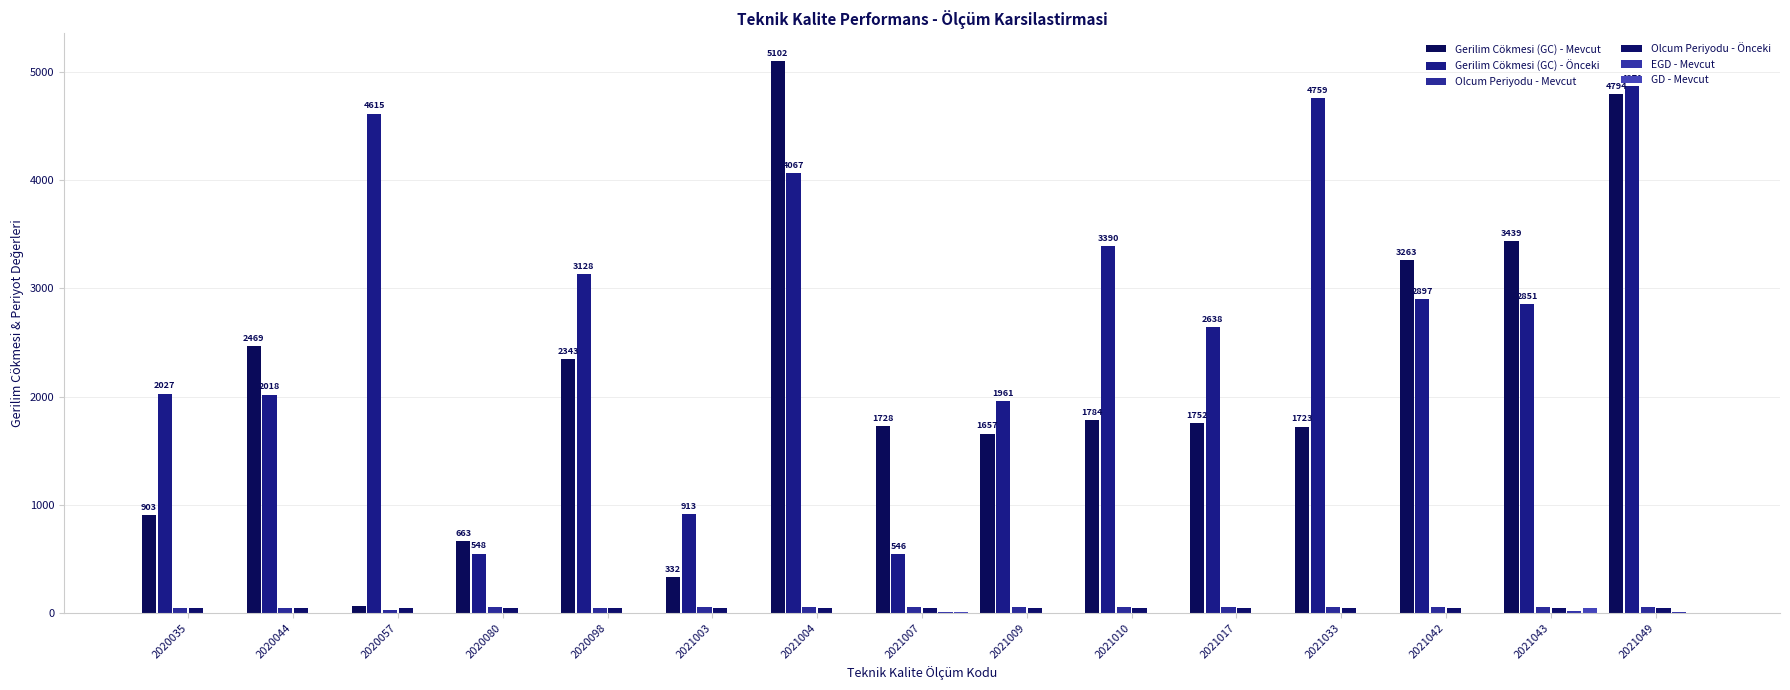

How many groups of bars are there?

15